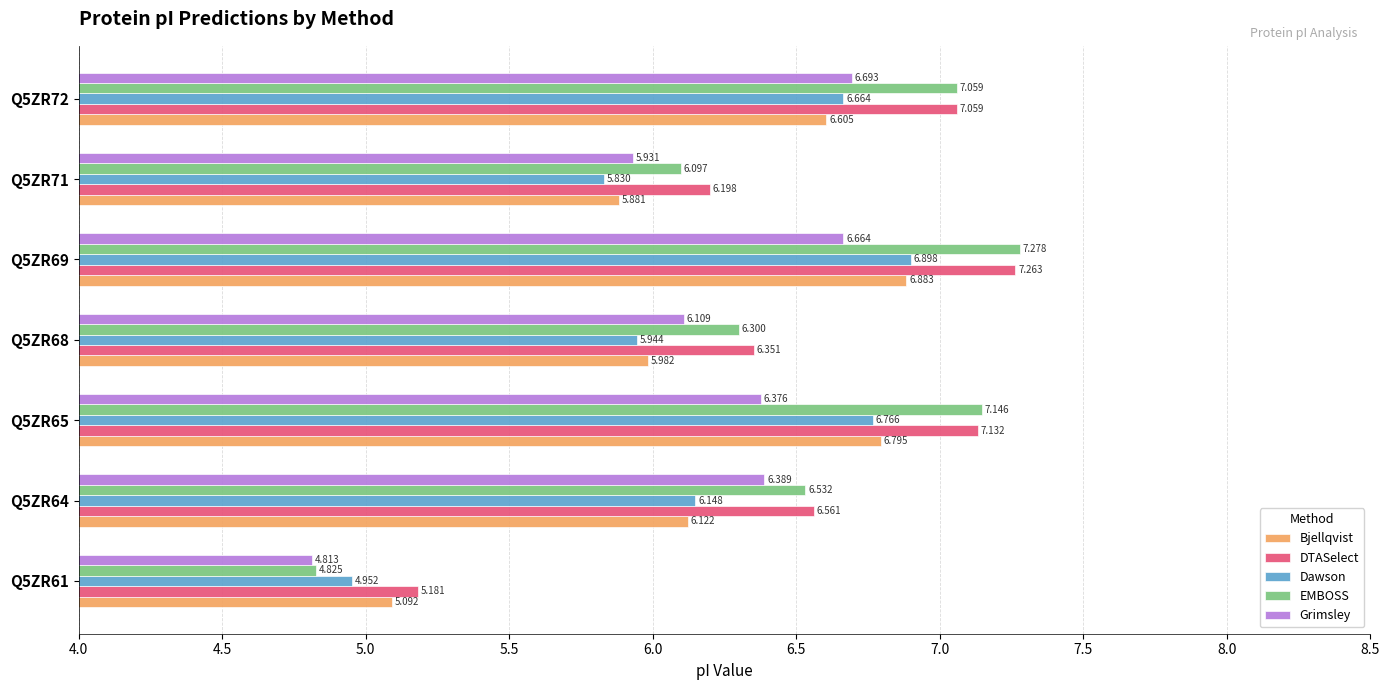

Is the value of DTASelect at Q5ZR71 greater than the value of Grimsley at Q5ZR71?

Yes